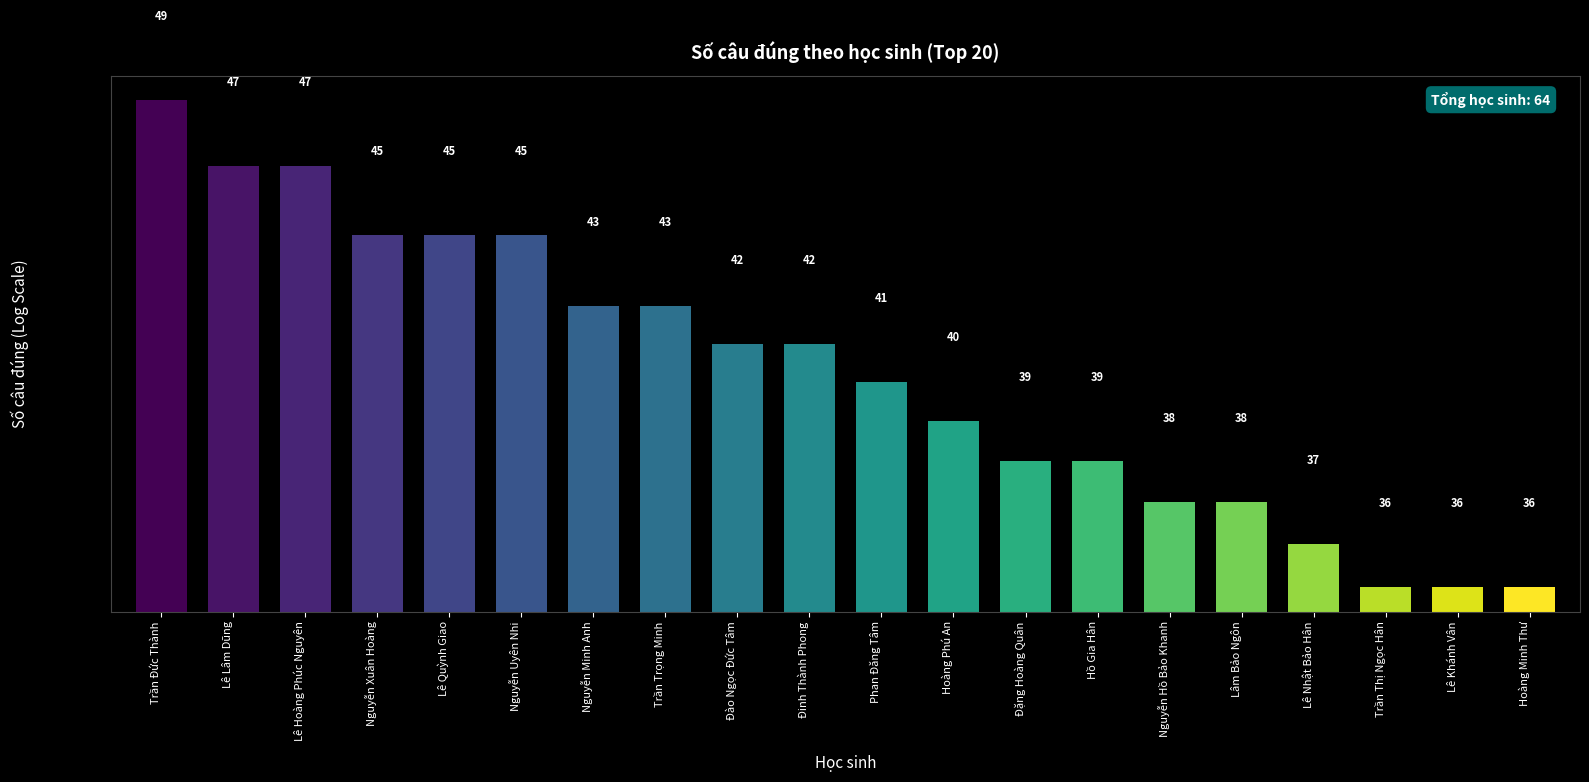

True or false: the data shows 38 at Lâm Bảo Ngôn.

True